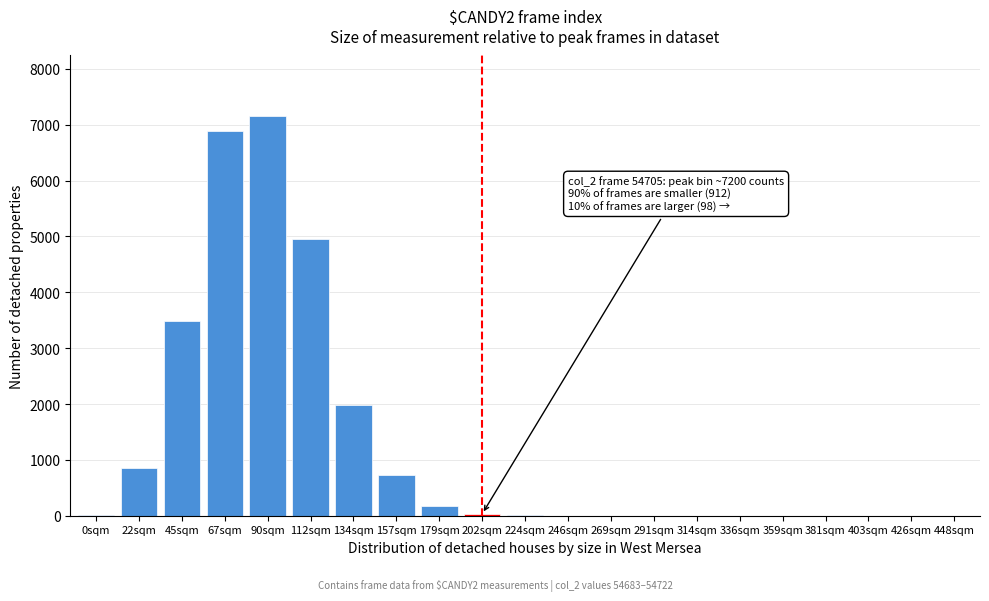

Where is the data nearest to the value 3583?

45sqm